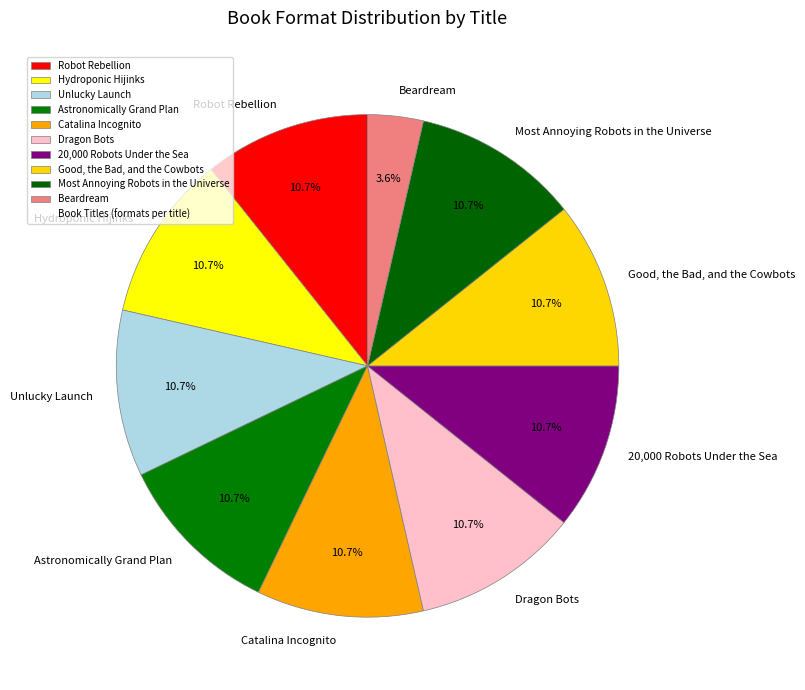

Count the number of slices in the pie.

10